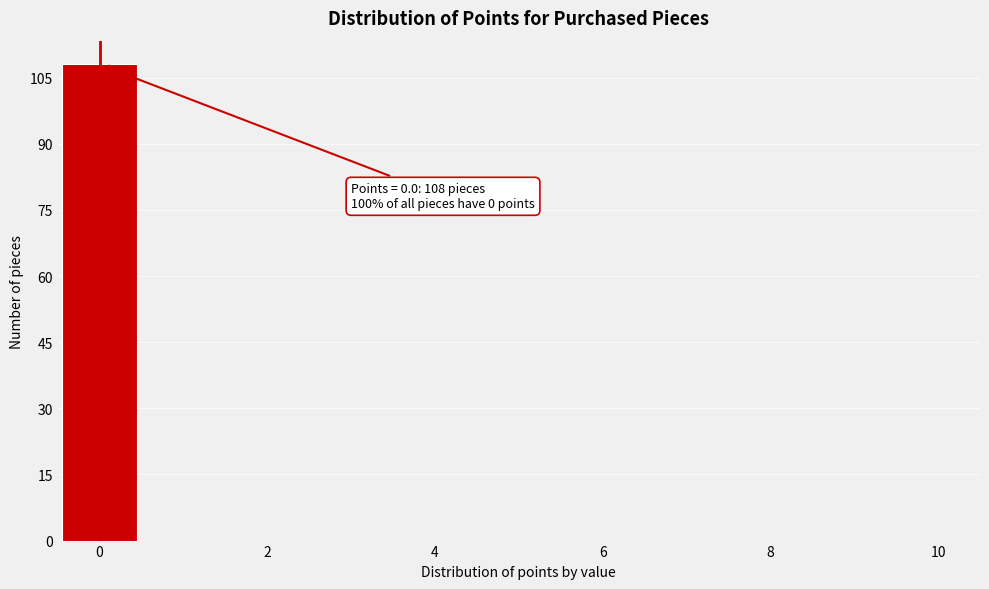

Over which range of the x-axis is the bar tallest?

-0.5 to 0.5